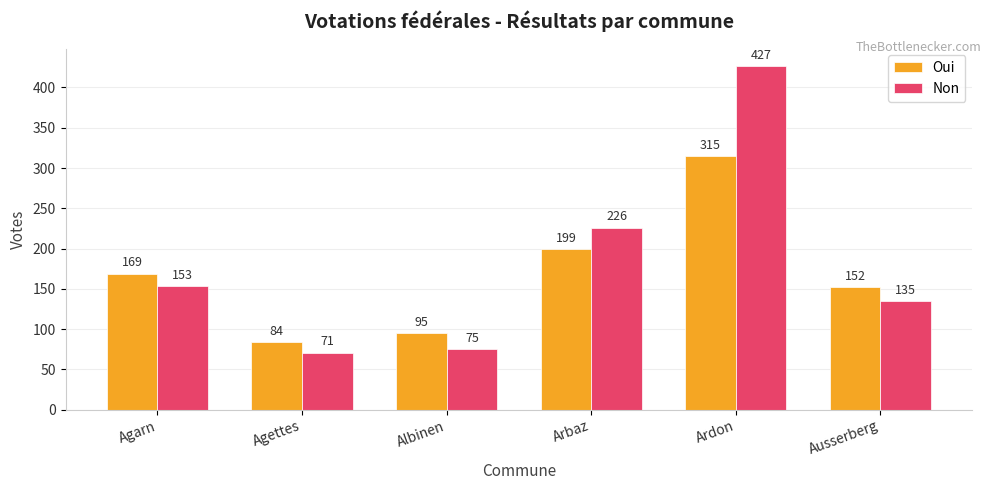

At which label is Non closest to 249?

Arbaz